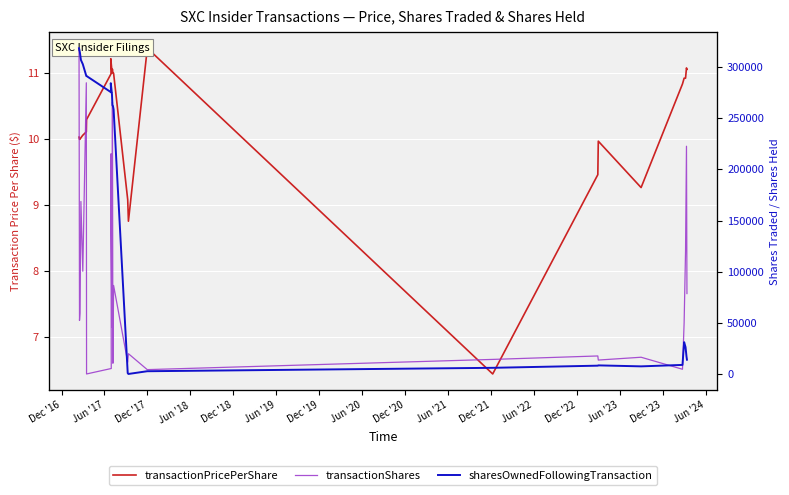

Is the value of transactionPricePerShare at Jun '20 greater than the value of sharesOwnedFollowingTransaction at Jun '21?

No